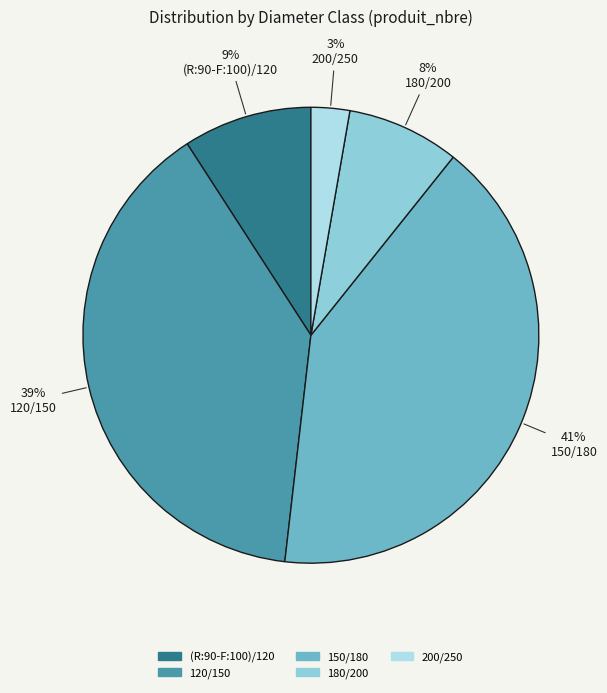

Does any single category account for the majority?

No